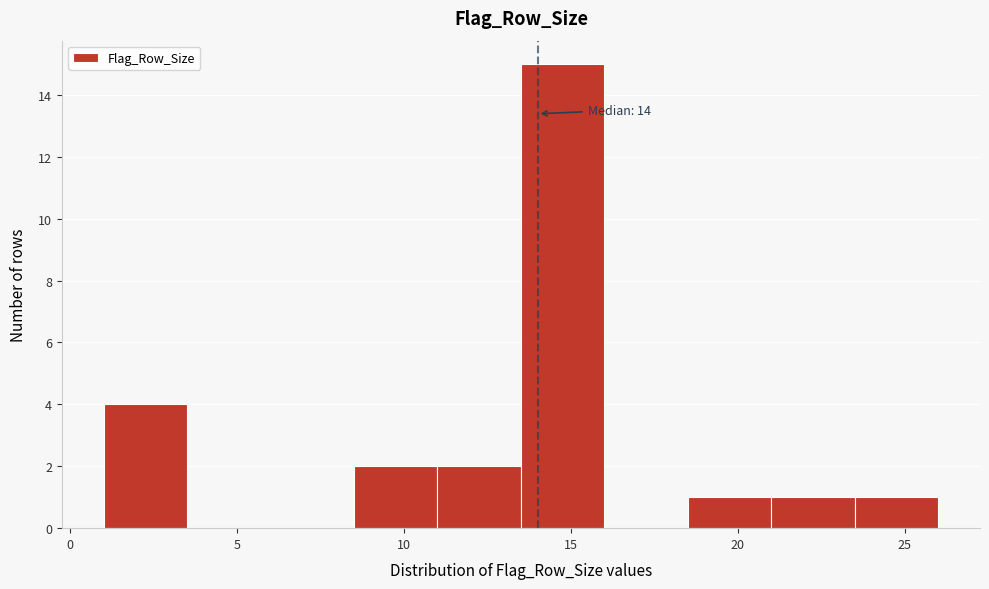

Over which range of the x-axis is the bar tallest?

13.5 to 16.0